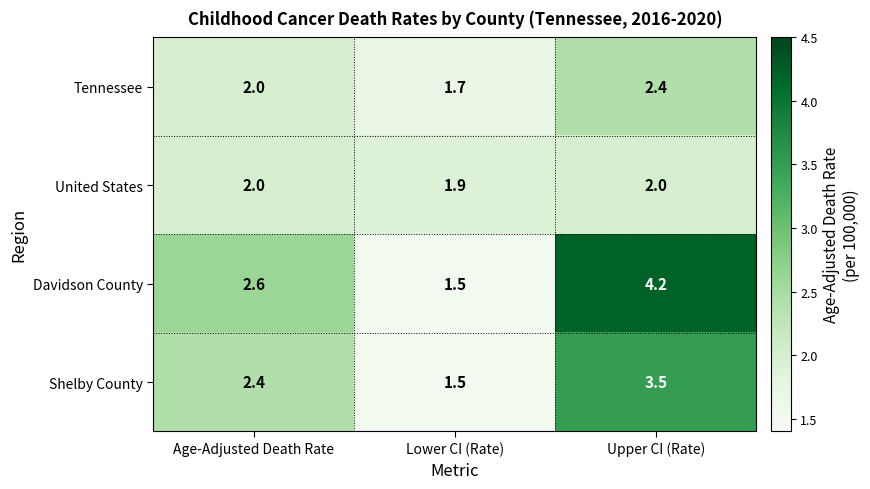

Between Lower CI (Rate) and Upper CI (Rate), which series saw the biggest shift?

Davidson County